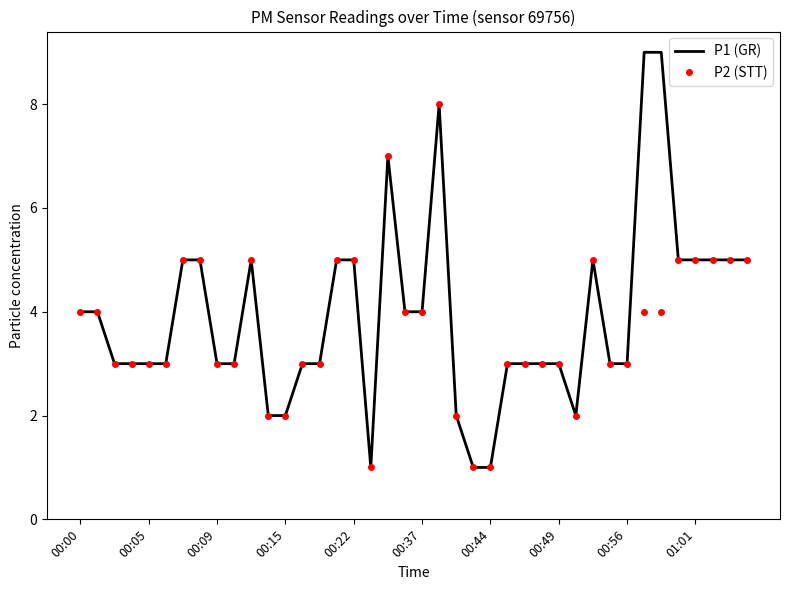

What is the greatest value displayed?

9